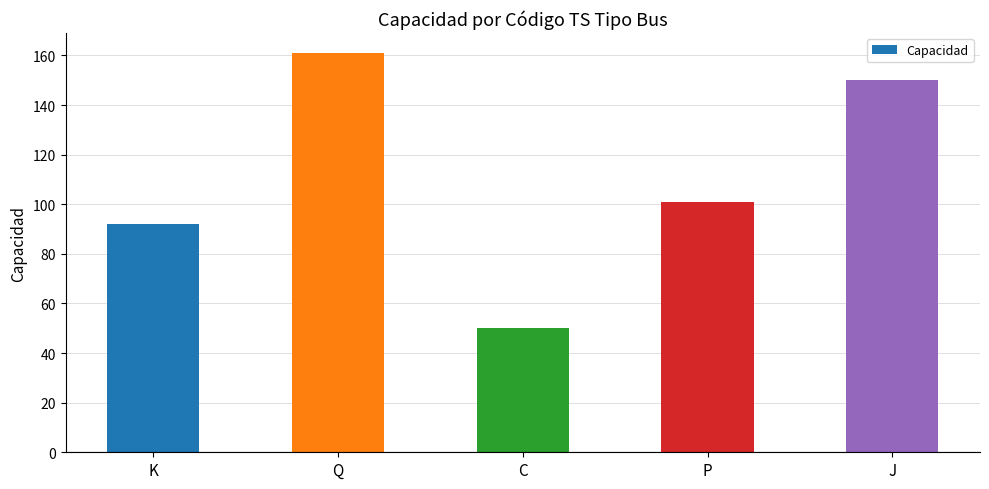

What is the difference between the maximum and minimum values?

111